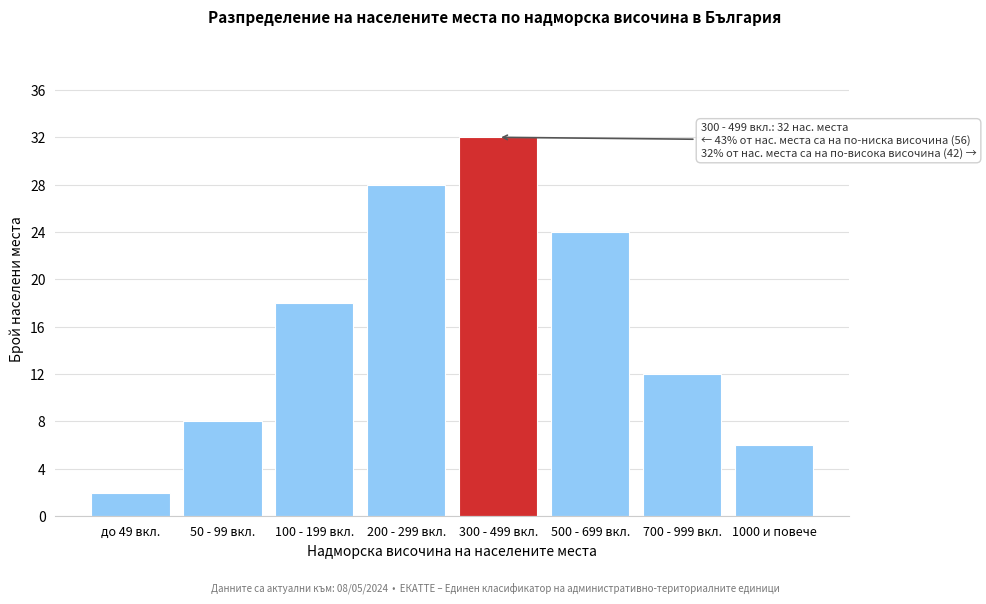

Reading right to left, transcribe all the data shown in this chart.

6	12	24	32	28	18	8	2